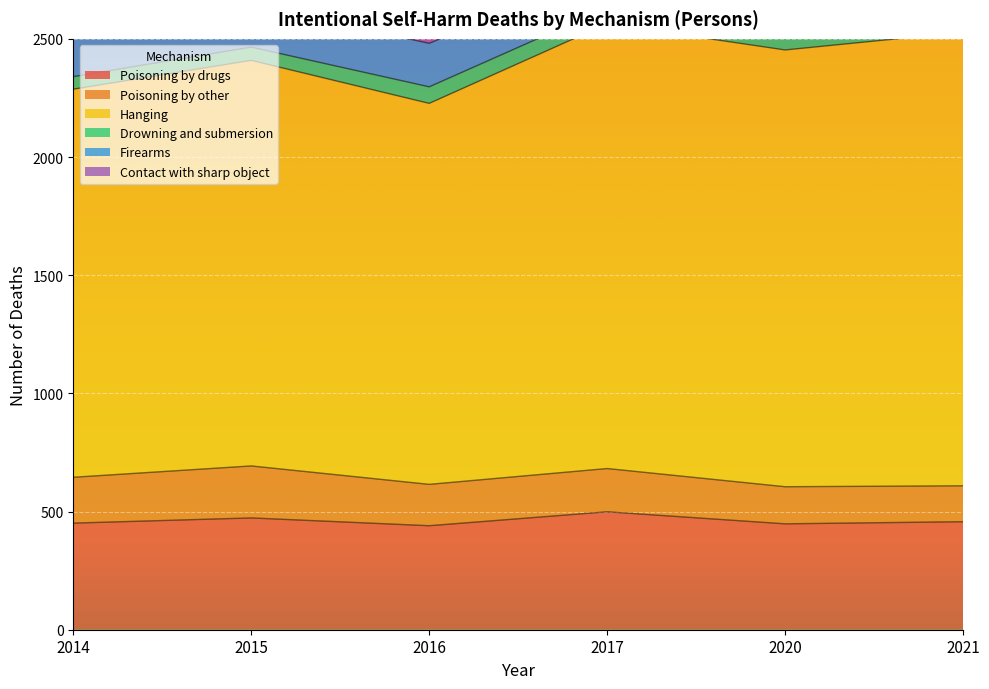

Rank the series at 2021 from lowest to highest value.

Drowning and submersion, Contact with sharp object, Poisoning by other, Firearms, Poisoning by drugs, Hanging